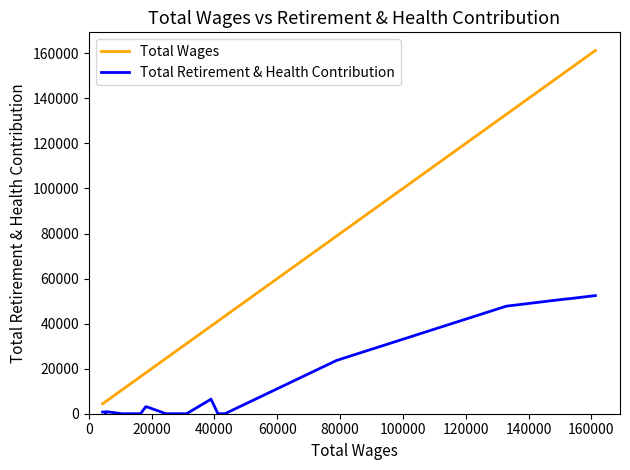

Which series has the widest spread of values?

Total Wages